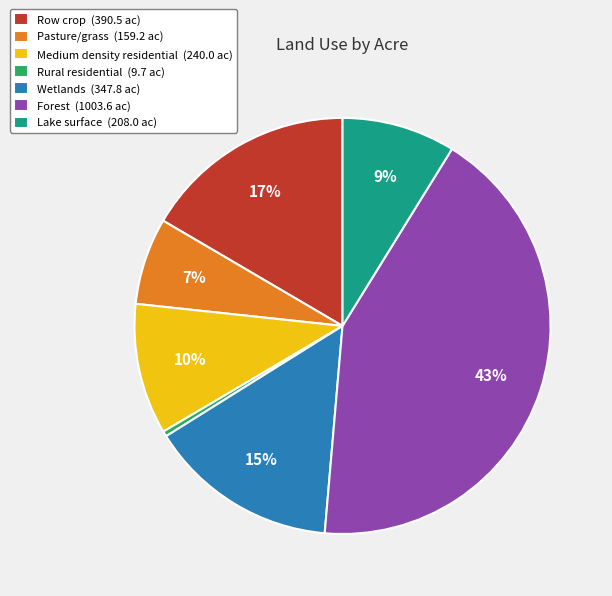

Rank the categories by value from highest to lowest.

Forest, Row crop, Wetlands, Medium density residential, Lake surface, Pasture/grass, Rural residential